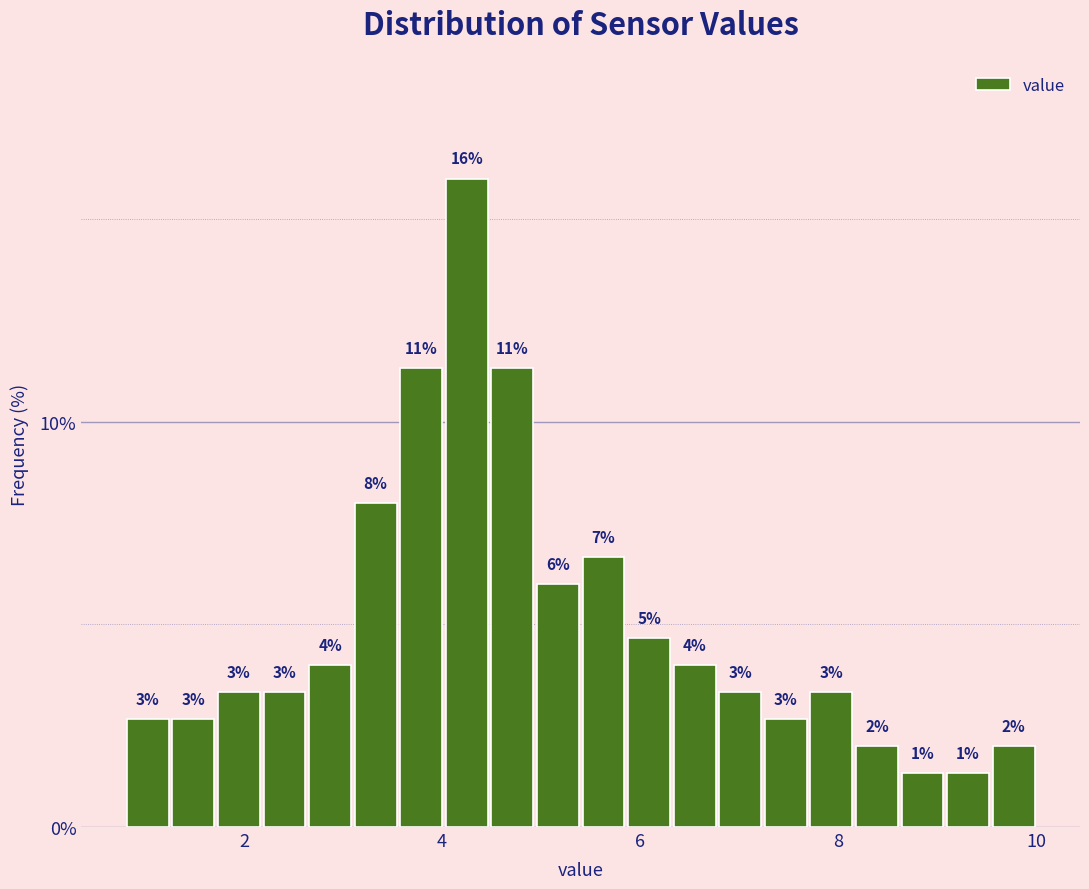

Read against the x-axis, roughly where is the centre of the tallest bar?

4.2